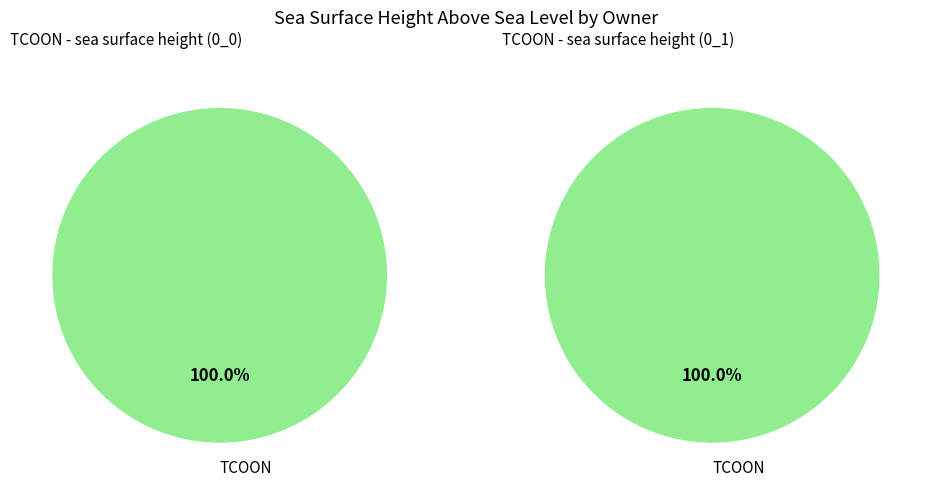

What is the smallest slice in the pie chart?

TCOON